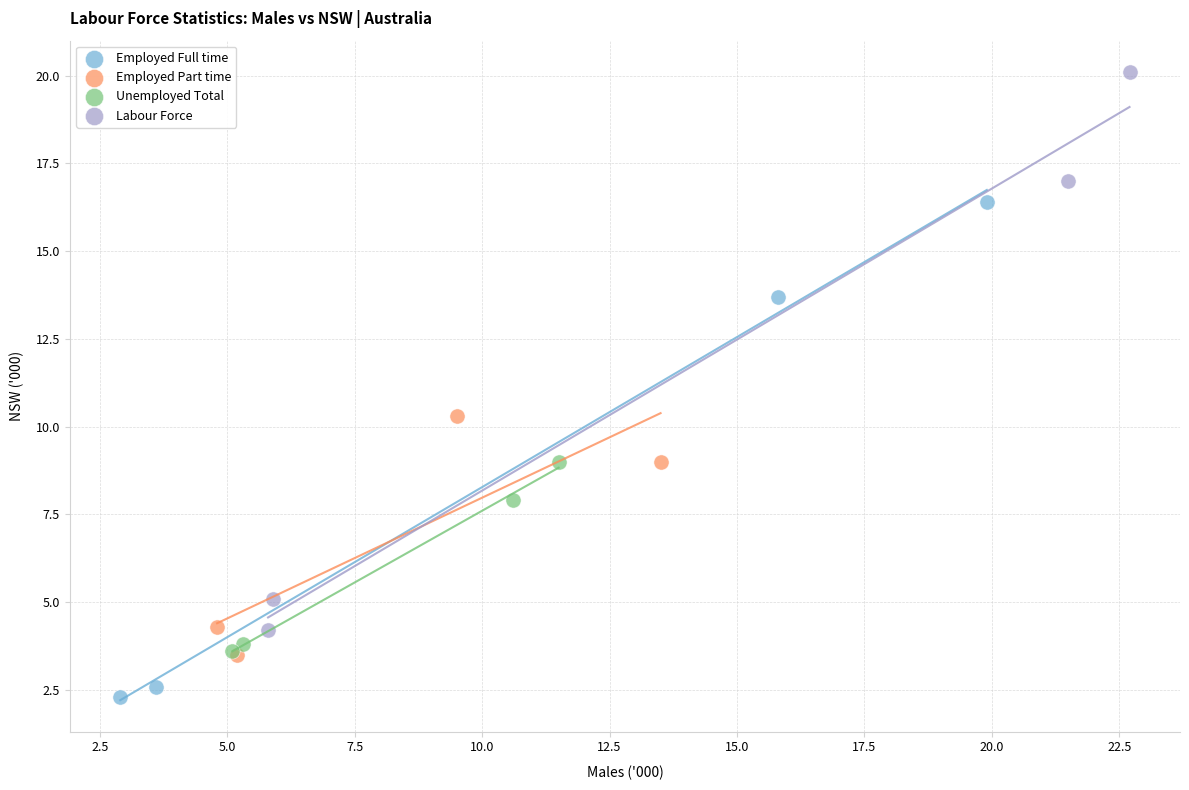

Which series reaches the maximum Y coordinate?

Labour Force